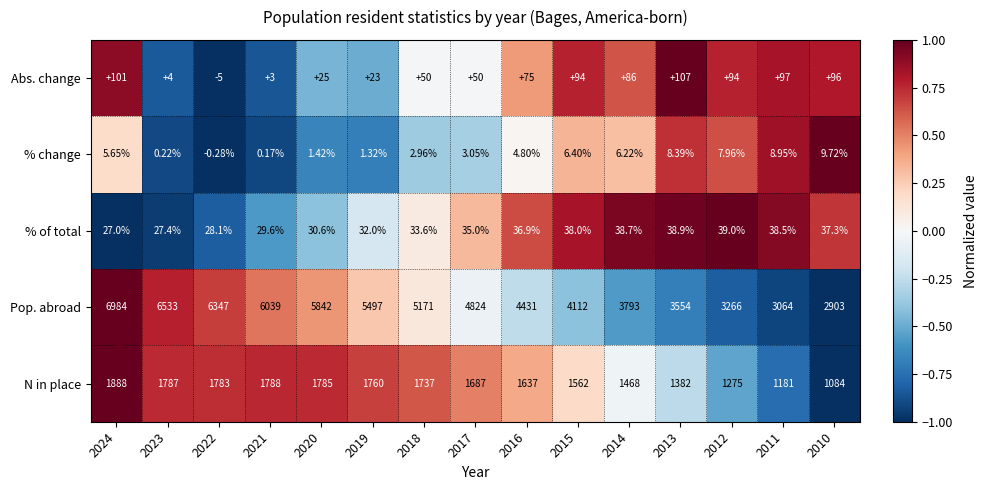

At 2012, list the series in order from smallest to largest.

% change, % of total, Abs. change, N in place, Pop. abroad